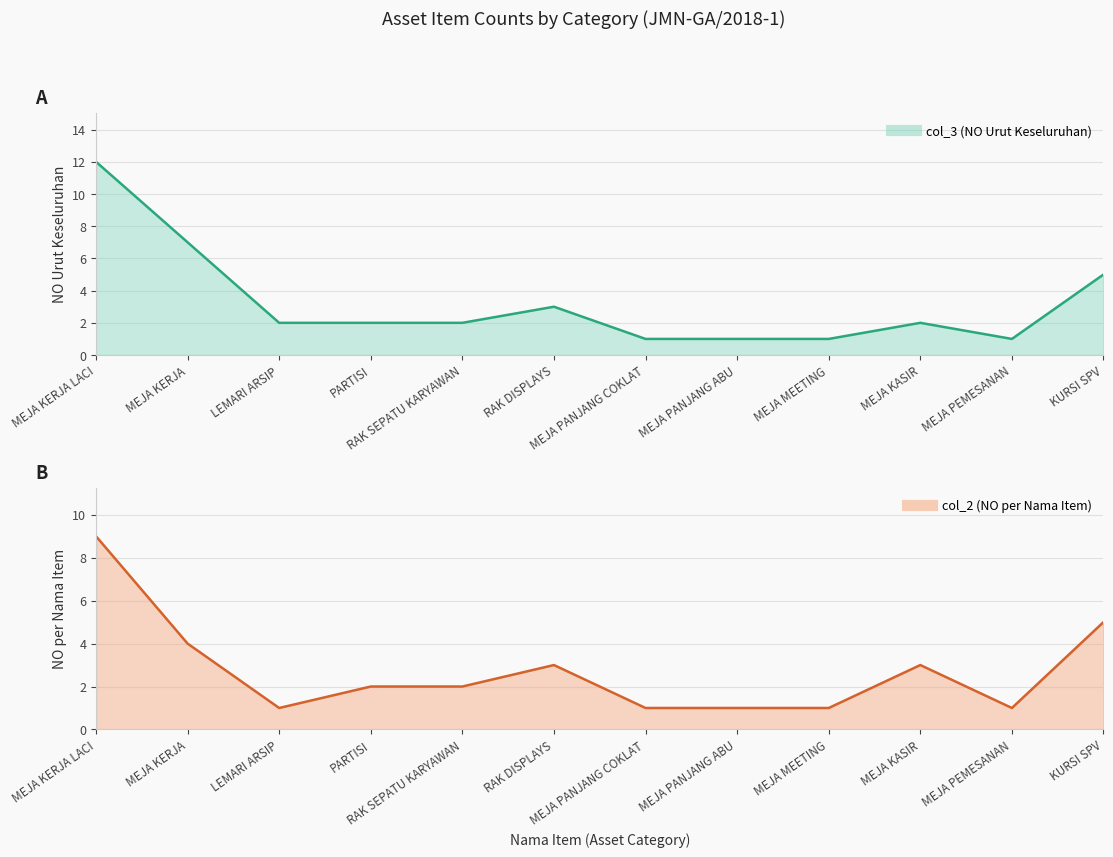

What is the minimum value for col_3 (NO Urut Keseluruhan)?

1